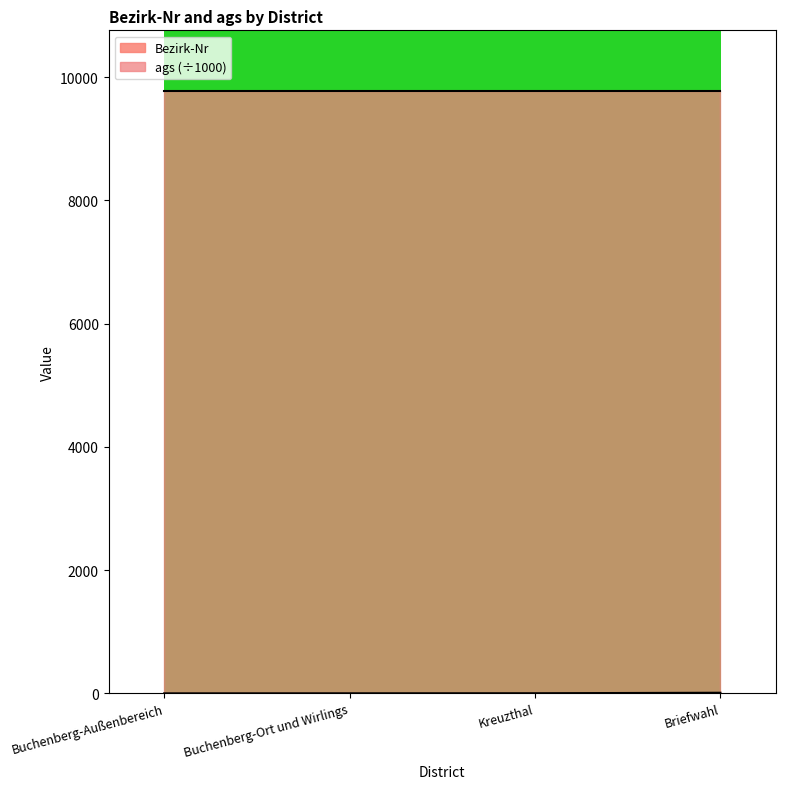

Rank the categories by value from lowest to highest.

Buchenberg-Außenbereich, Buchenberg-Ort und Wirlings, Kreuzthal, Briefwahl